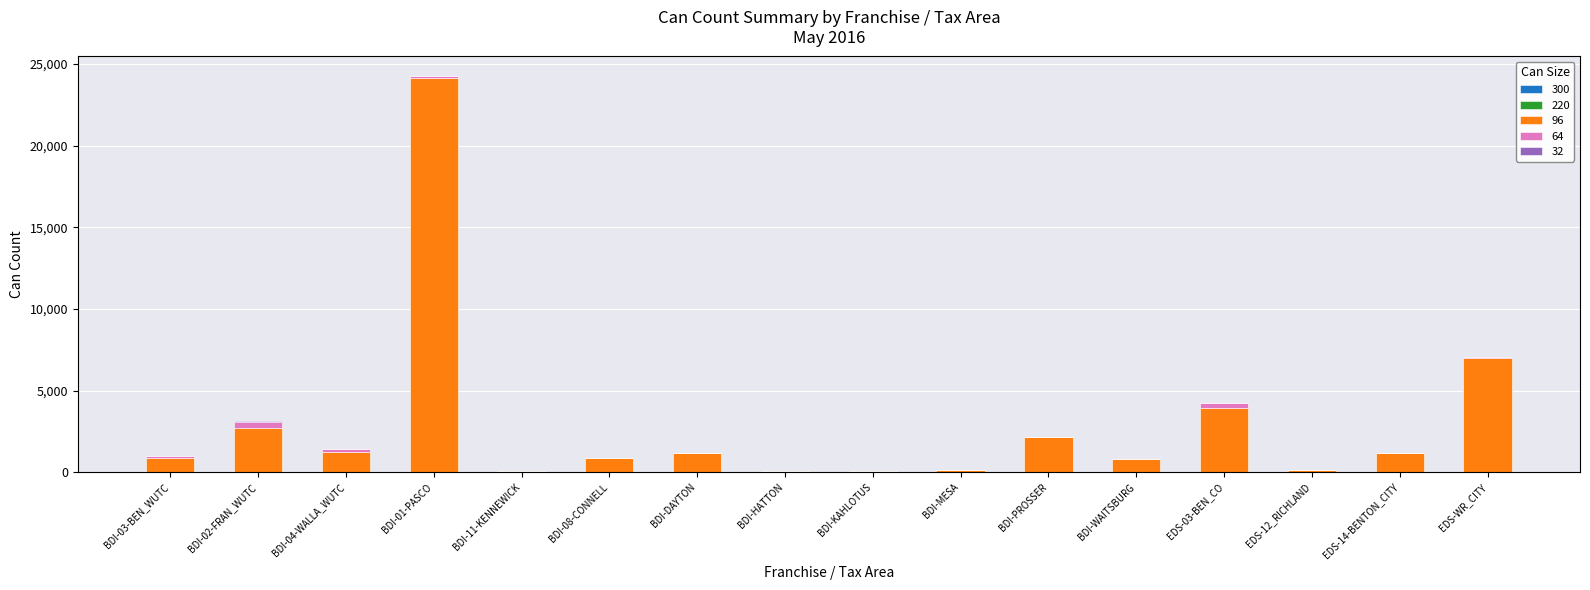

At which category is the sum across all series the highest?

BDI-01-PASCO